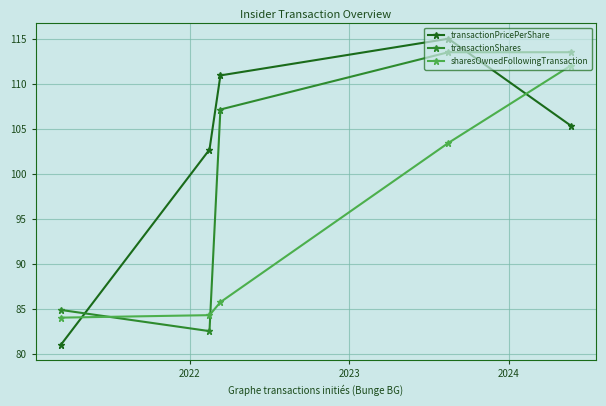

After their last crossing, which series has the higher values: sharesOwnedFollowingTransaction or transactionPricePerShare?

sharesOwnedFollowingTransaction